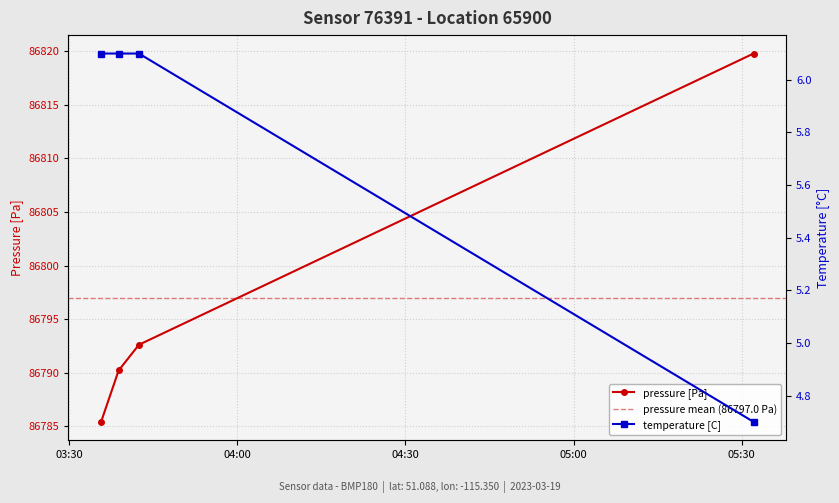

Between 2023-03-19T03:38:48 and 2023-03-19T03:42:25, which series saw the biggest shift?

pressure